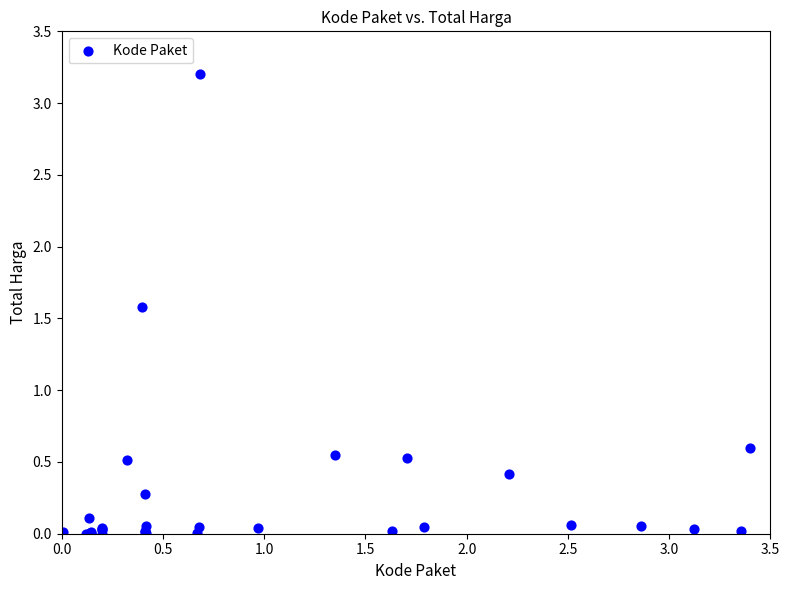

What Y value in the scatter plot is closest to 1?

0.6